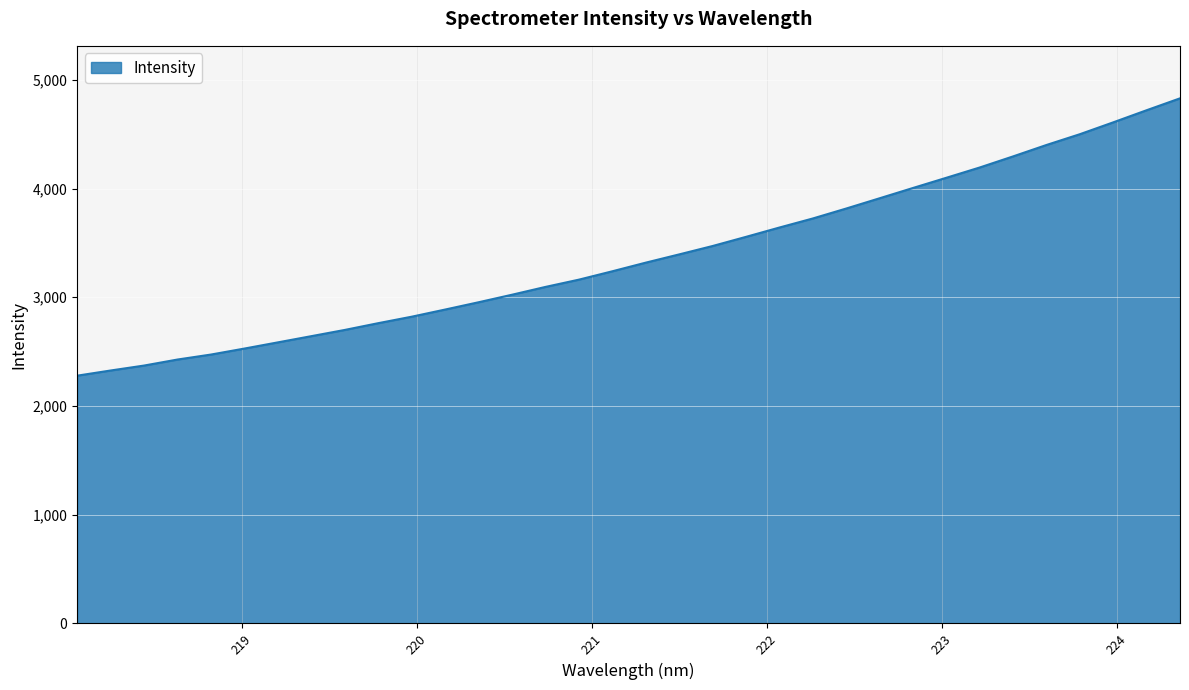

How many lines are shown in the chart?

1